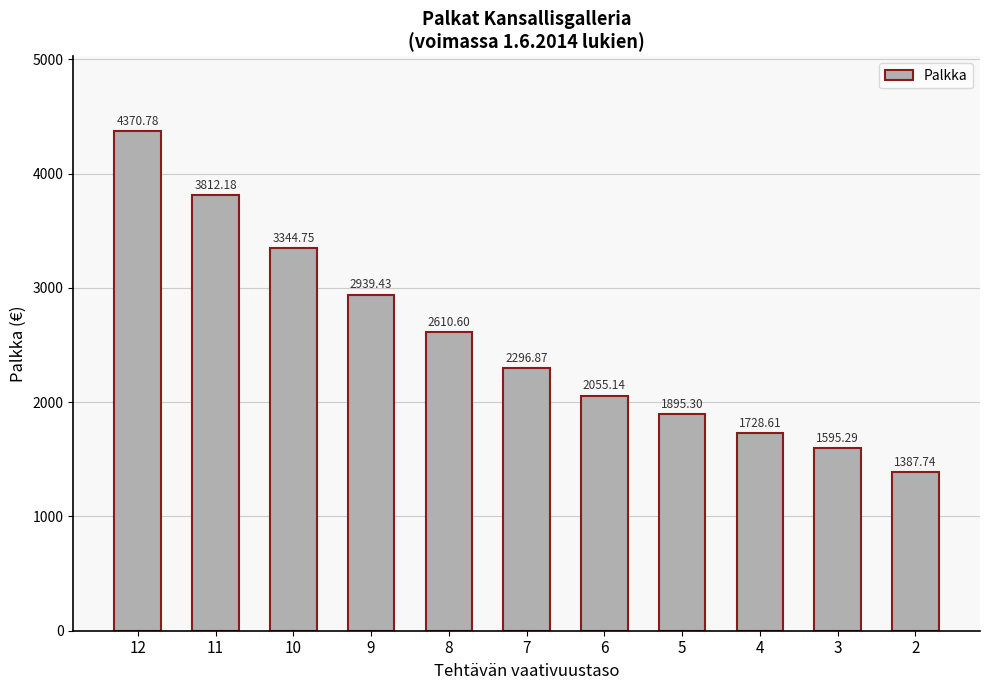

What is the greatest value displayed?

4370.8